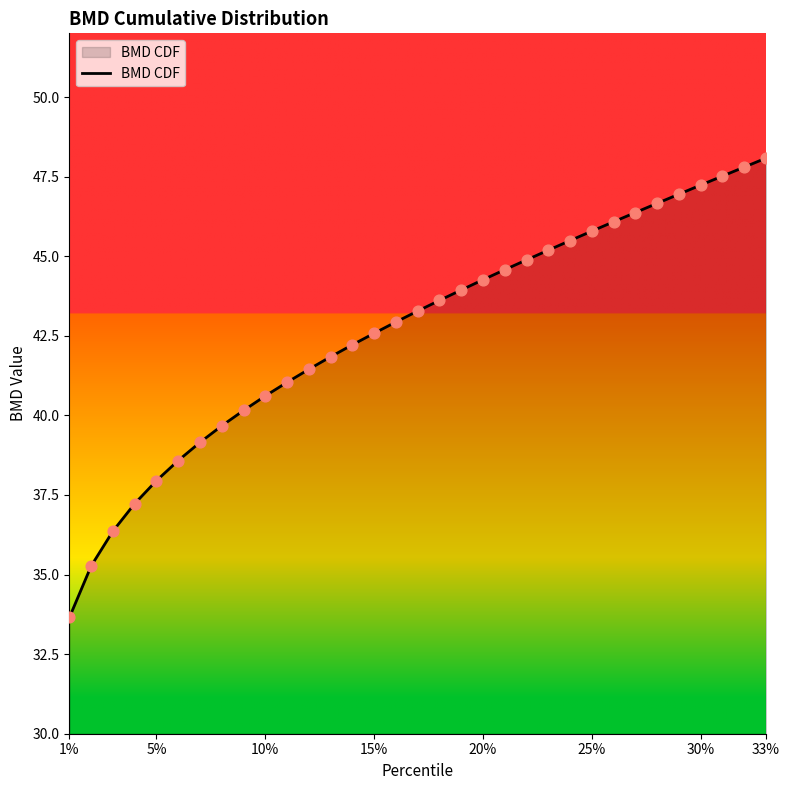

What is the maximum value shown in the chart?

48.1